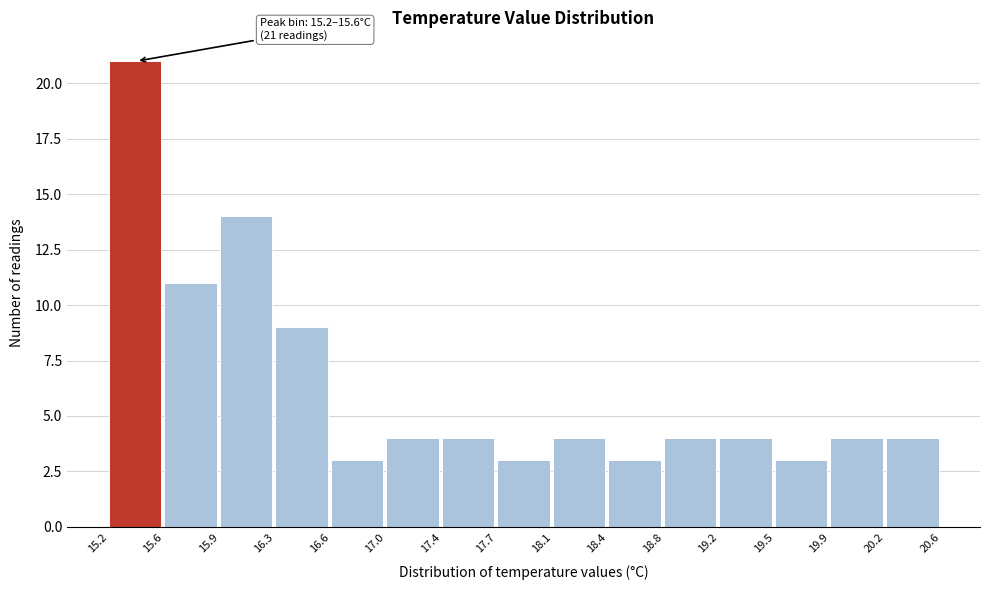

Which range on the x-axis has the tallest bar?

15.2 to 15.6